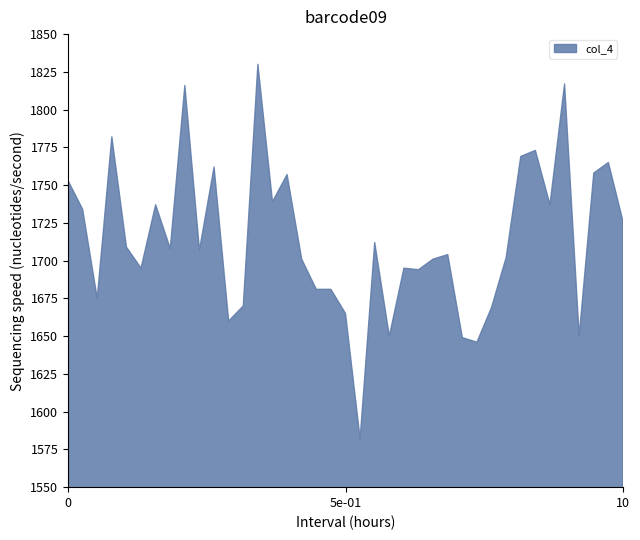

What is the minimum value shown in the chart?

1582